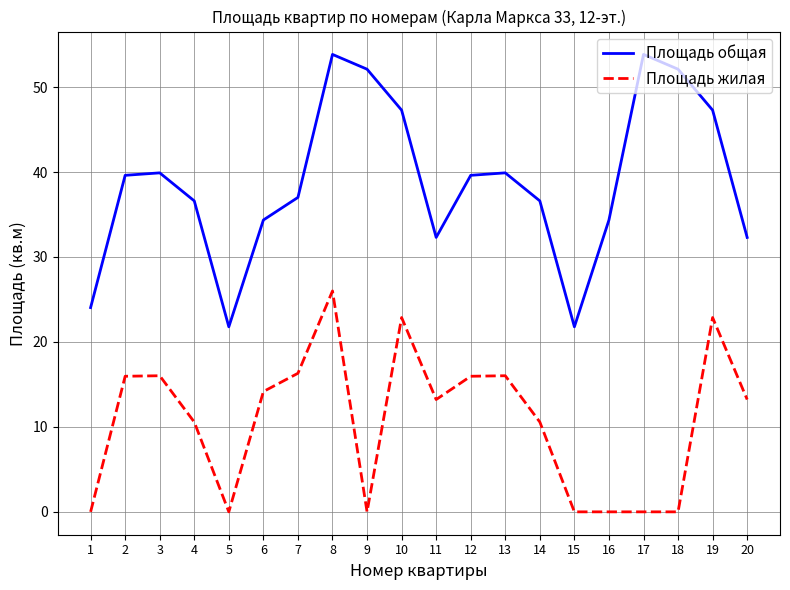

Rank the series by their average value, from highest to lowest.

Площадь общая, Площадь жилая